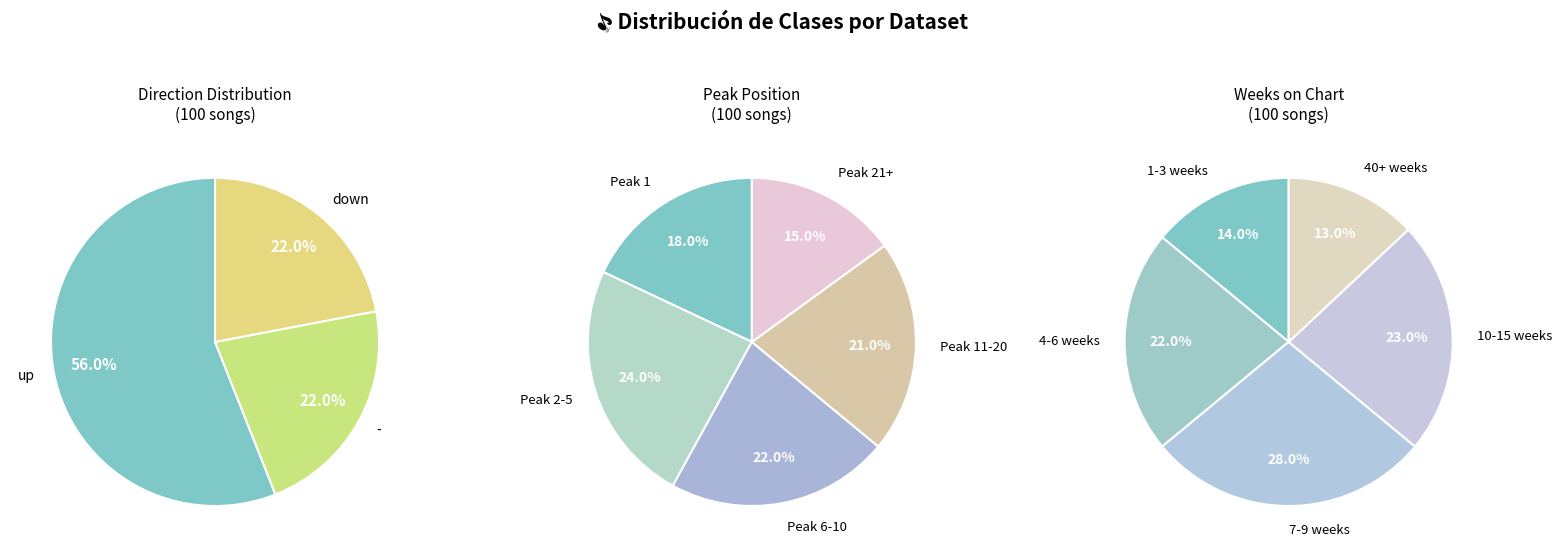

To the nearest percent, what is the combined percentage of down and -?

44%